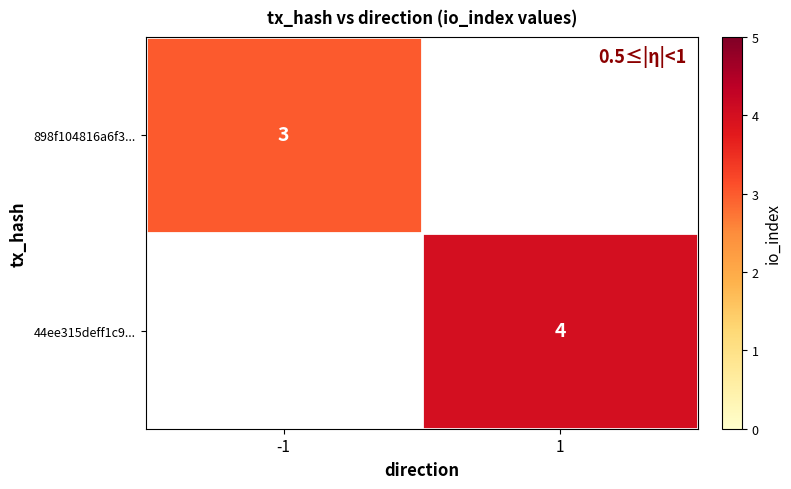

At which category does the chart reach its peak across all series?

1